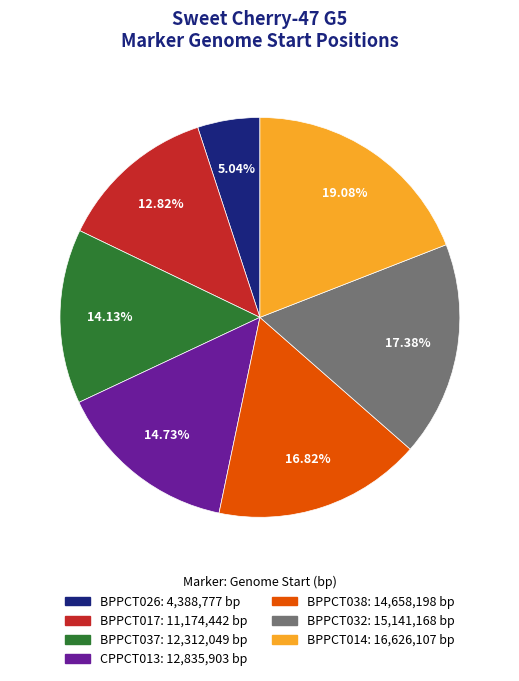

Which category has the biggest portion of the pie?

BPPCT014